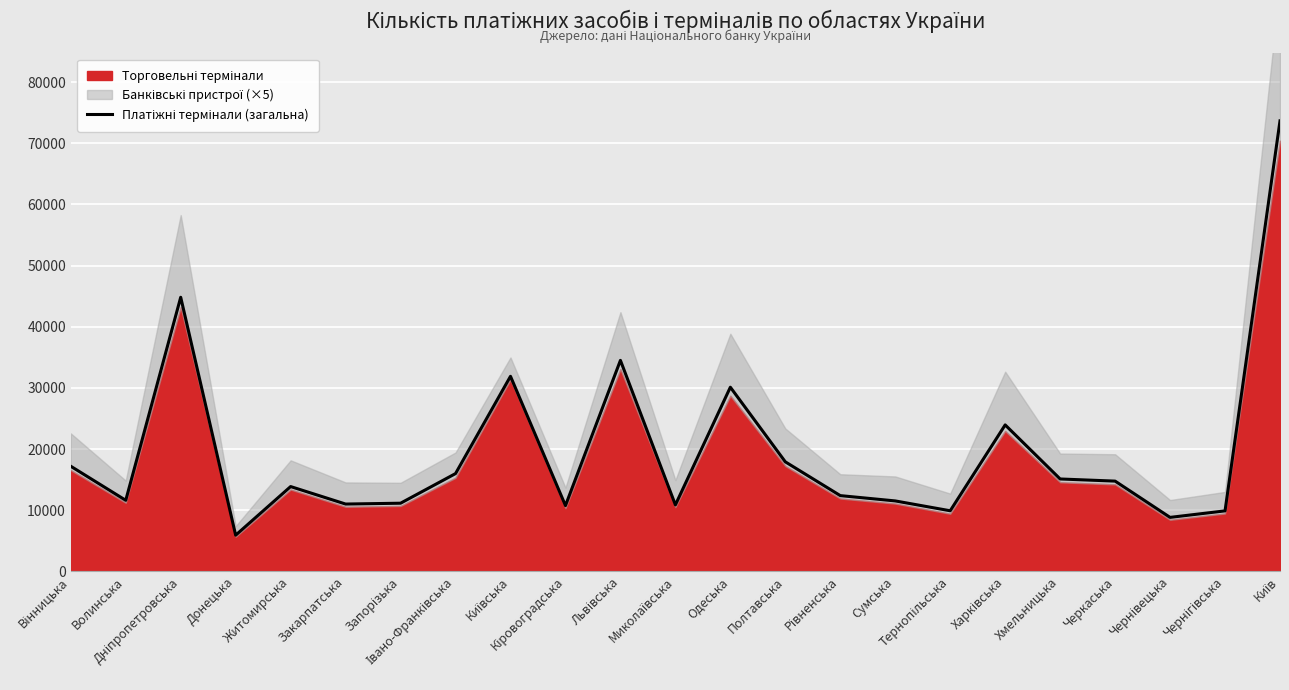

What is the approximate value at Київ, to the nearest 10?

73670